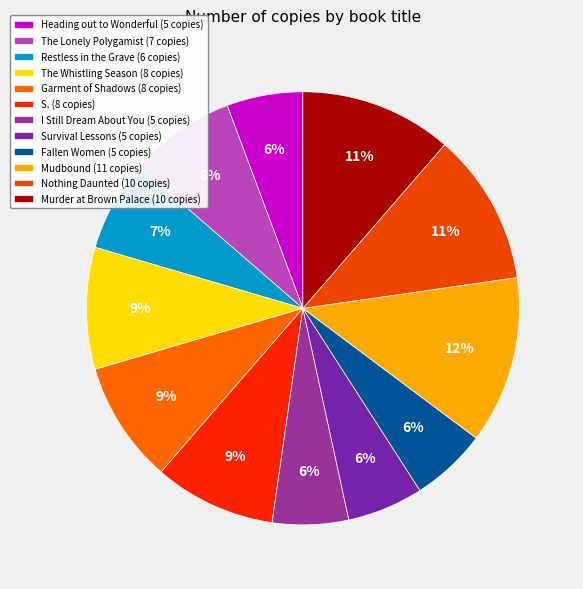

Rank the categories by value from lowest to highest.

Heading out to Wonderful, I Still Dream About You, Survival Lessons, Fallen Women, Restless in the Grave, The Lonely Polygamist, The Whistling Season, Garment of Shadows, S., Nothing Daunted, Murder at Brown Palace, Mudbound